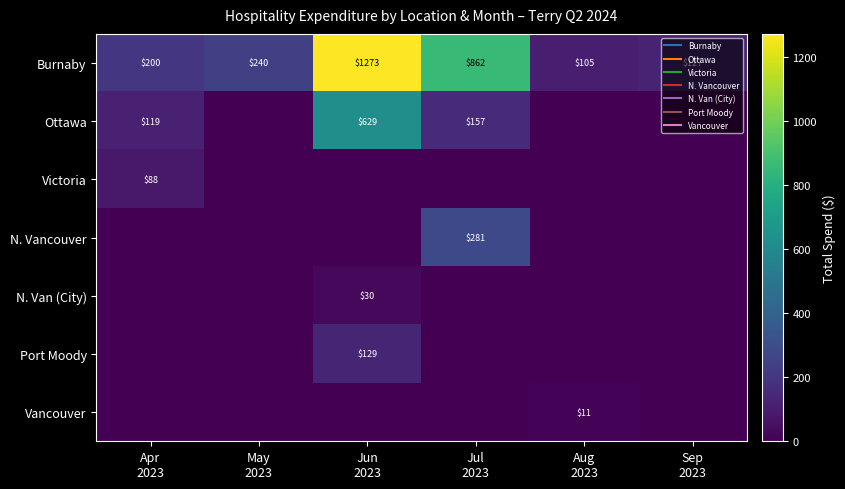

How many series are shown in this chart?

7